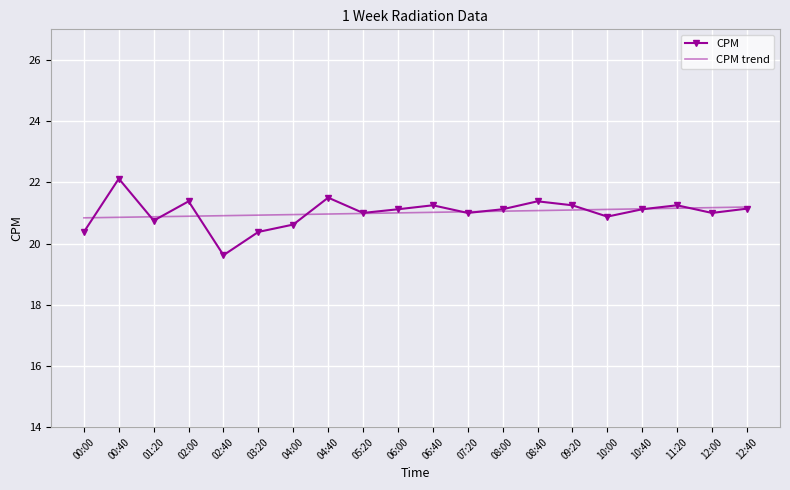

Rank the series at 03:20 from lowest to highest value.

CPM, CPM trend